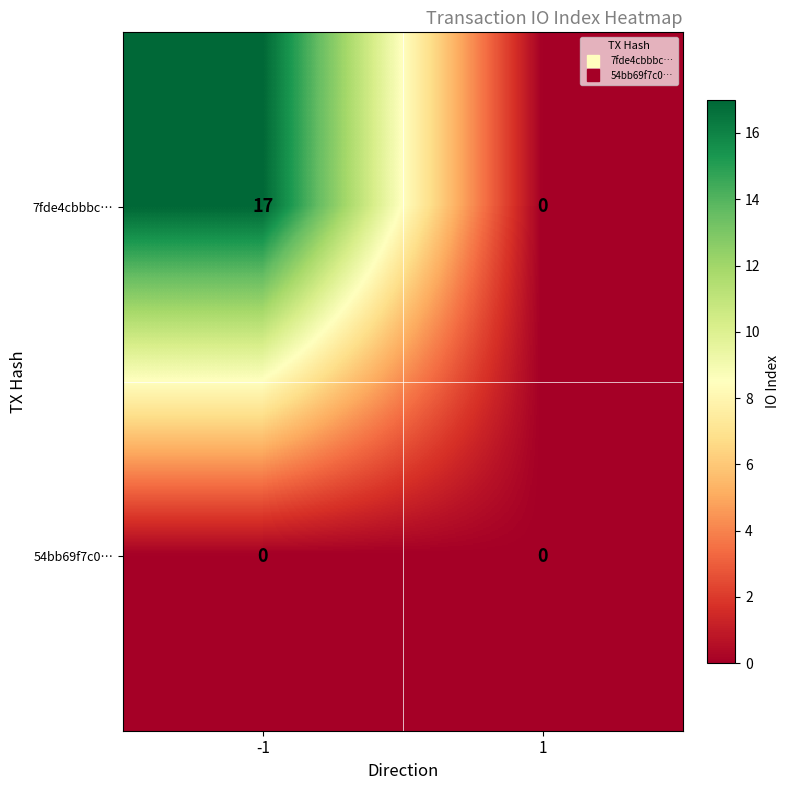

Which label corresponds to the largest value in the chart?

-1